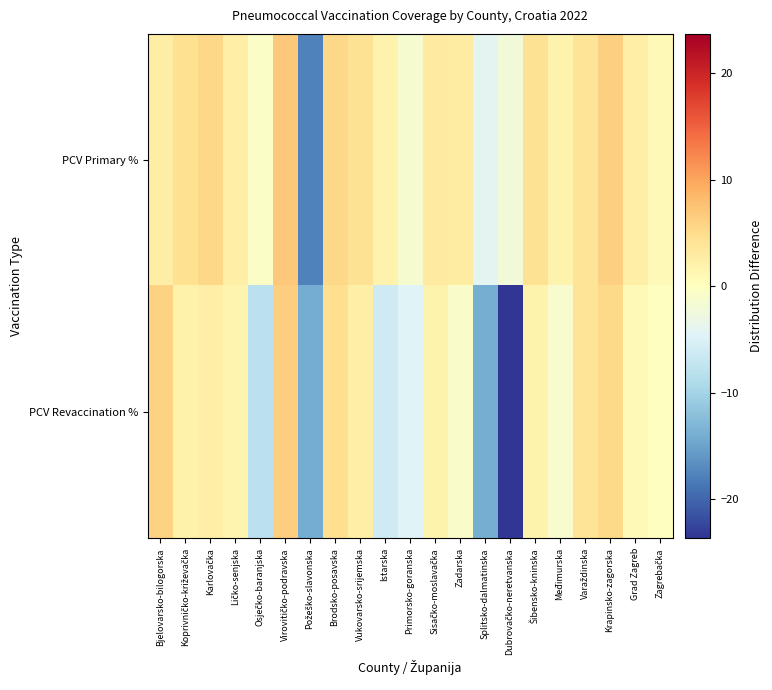

Reading left to right, transcribe all the data shown in this chart.

PCV Primary %: Bjelovarsko-bilogorska=2.7	Koprivničko-križevačka=4.5	Karlovačka=5.5	Ličko-senjska=2.5	Osječko-baranjska=-0.6	Virovitičko-podravska=7.0	Požeško-slavonska=-17.8	Brodsko-posavska=5.5	Vukovarsko-srijemska=4.3	Istarska=1.8	Primorsko-goranska=-1.5	Sisačko-moslavačka=3.0	Zadarska=2.9	Splitsko-dalmatinska=-4.1	Dubrovačko-neretvanska=-2.1	Šibensko-kninska=4.3	Međimurska=1.8	Varaždinska=4.0	Krapinsko-zagorska=6.3	Grad Zagreb=2.5	Zagrebačka=0.9
PCV Revaccination %: Bjelovarsko-bilogorska=6.0	Koprivničko-križevačka=2.0	Karlovačka=2.6	Ličko-senjska=1.6	Osječko-baranjska=-7.9	Virovitičko-podravska=6.3	Požeško-slavonska=-14.1	Brodsko-posavska=4.7	Vukovarsko-srijemska=2.3	Istarska=-6.2	Primorsko-goranska=-4.7	Sisačko-moslavačka=1.7	Zadarska=-0.9	Splitsko-dalmatinska=-14.0	Dubrovačko-neretvanska=-23.7	Šibensko-kninska=1.8	Međimurska=-1.2	Varaždinska=4.1	Krapinsko-zagorska=5.3	Grad Zagreb=0.8	Zagrebačka=-0.0